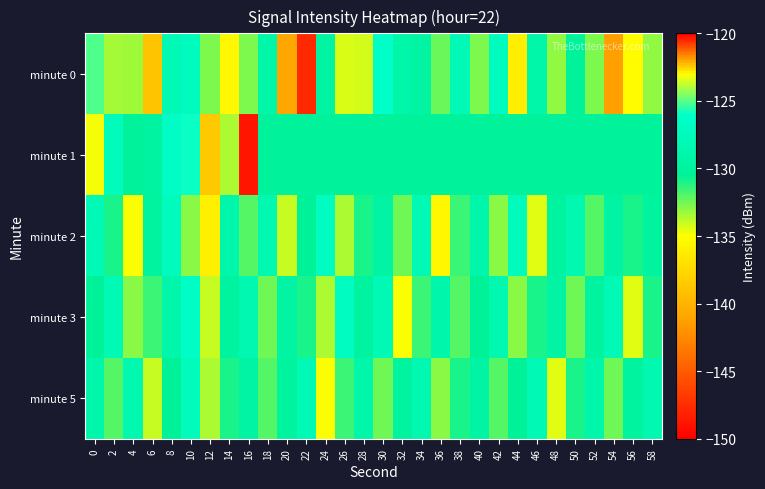

Reading left to right, transcribe all the data shown in this chart.

minute 0: 0=-125.1	2=-133.4	4=-133.3	6=-139.0	8=-128.1	10=-127.2	12=-132.7	14=-135.4	16=-132.7	18=-129.1	20=-140.9	22=-147.8	24=-129.7	26=-134.3	28=-134.2	30=-126.3	32=-129.2	34=-129.8	36=-132.4	38=-127.9	40=-132.8	42=-127.2	44=-136.2	46=-129.2	48=-133.1	50=-130.2	52=-132.7	54=-121.9	56=-135.1	58=-133.1
minute 1: 0=-134.9	2=-127.4	4=-130.3	6=-129.9	8=-126.6	10=-125.9	12=-138.6	14=-133.5	16=-148.7	18=-130.2	20=-130.2	22=-130.2	24=-130.2	26=-130.2	28=-130.2	30=-130.2	32=-130.2	34=-130.2	36=-130.2	38=-130.2	40=-130.2	42=-130.2	44=-130.2	46=-130.2	48=-130.2	50=-130.2	52=-130.2	54=-130.2	56=-130.2	58=-130.2
minute 2: 0=-128.0	2=-131.0	4=-135.0	6=-130.0	8=-127.5	10=-133.0	12=-136.0	14=-129.0	16=-132.0	18=-128.5	20=-134.0	22=-130.5	24=-127.0	26=-133.5	28=-131.0	30=-129.5	32=-132.5	34=-128.0	36=-135.5	38=-131.5	40=-129.0	42=-133.0	44=-127.5	46=-134.5	48=-130.0	50=-128.5	52=-132.0	54=-129.5	56=-131.0	58=-130.0
minute 3: 0=-130.5	2=-128.0	4=-133.0	6=-131.5	8=-129.0	10=-126.5	12=-134.0	14=-130.0	16=-128.5	18=-132.5	20=-129.5	22=-131.0	24=-133.5	26=-127.0	28=-130.0	30=-128.0	32=-135.0	34=-131.5	36=-129.0	38=-132.0	40=-130.5	42=-128.5	44=-133.0	46=-131.0	48=-129.5	50=-132.5	52=-130.0	54=-128.0	56=-134.5	58=-131.0
minute 5: 0=-129.0	2=-132.0	4=-128.5	6=-134.0	8=-130.5	10=-127.5	12=-133.5	14=-131.0	16=-129.5	18=-132.0	20=-130.0	22=-128.0	24=-135.0	26=-131.5	28=-129.0	30=-132.5	32=-130.0	34=-128.5	36=-133.0	38=-131.0	40=-129.5	42=-132.0	44=-130.5	46=-128.0	48=-134.5	50=-131.0	52=-129.0	54=-132.5	56=-130.0	58=-128.5